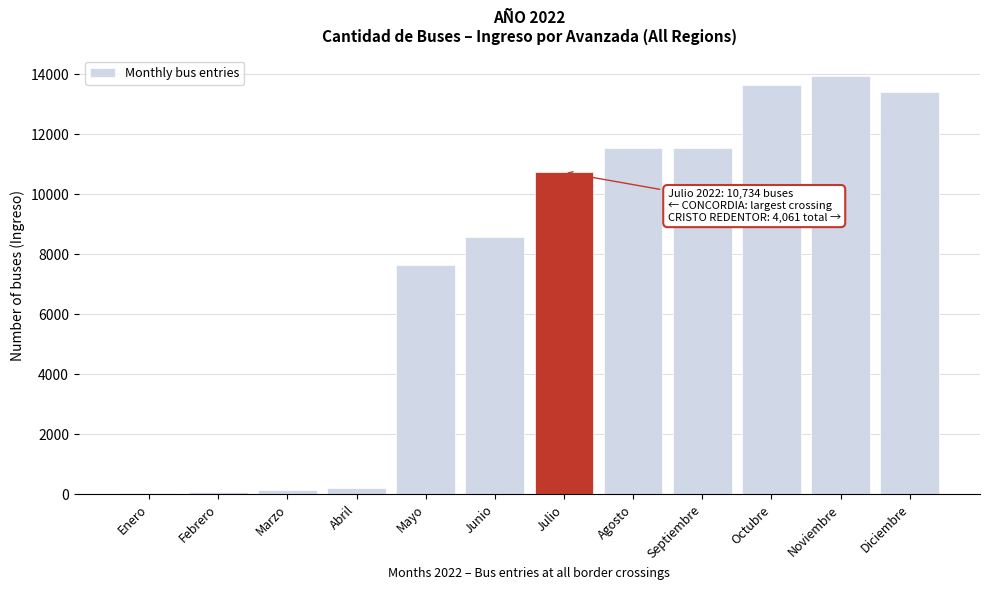

What is the greatest value displayed?

13930